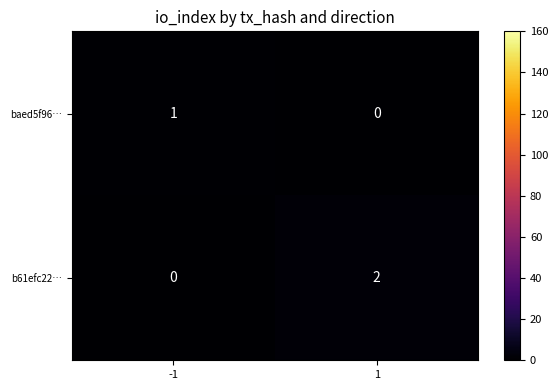

Is the value of baed5f96… at -1 greater than the value of b61efc22… at -1?

Yes